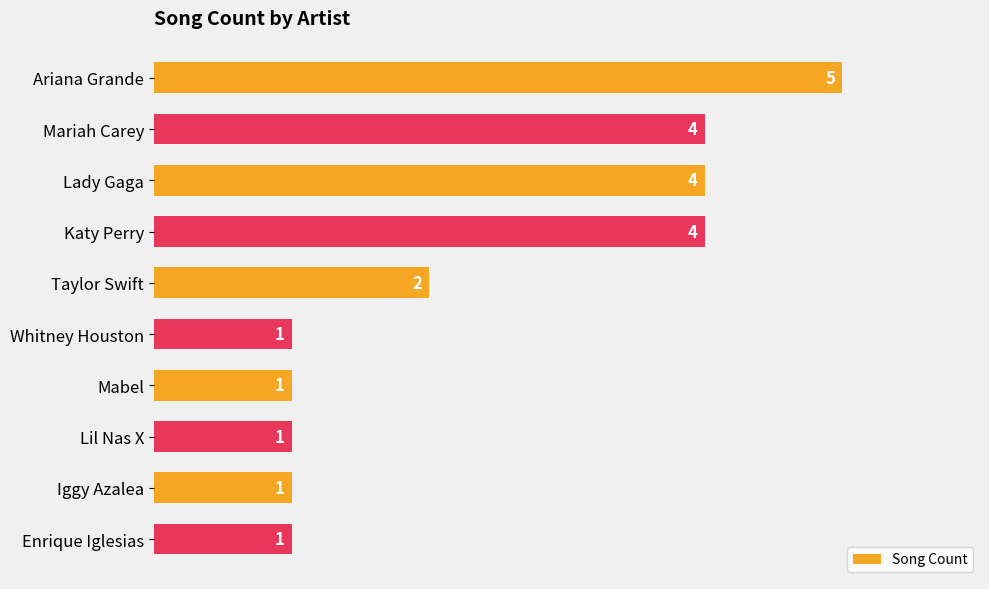

The chart shows a value of 1 at Enrique Iglesias. True or false?

True